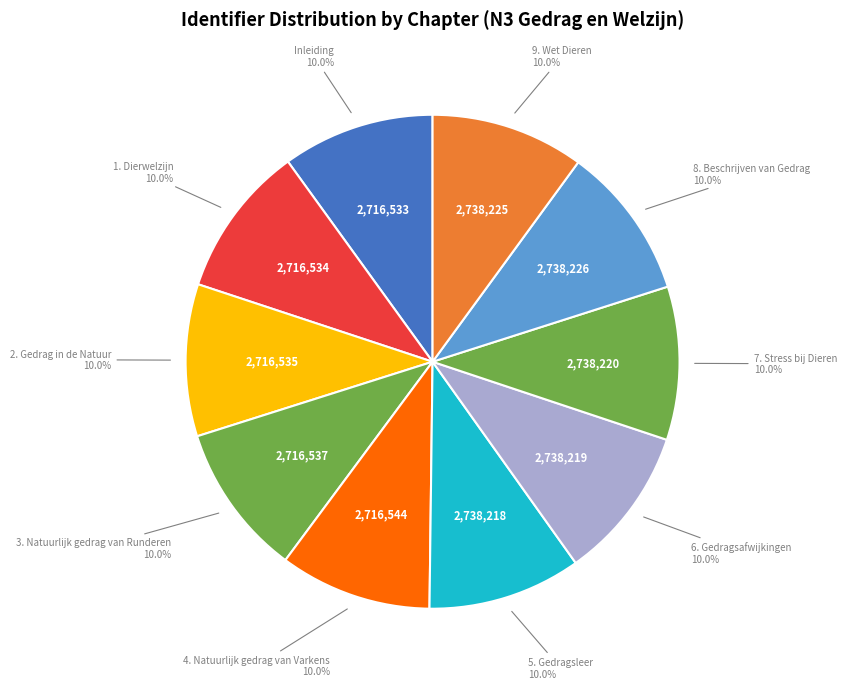

What is the ratio of the value at 8. Beschrijven van Gedrag to the value at 6. Gedragsafwijkingen?

1.0